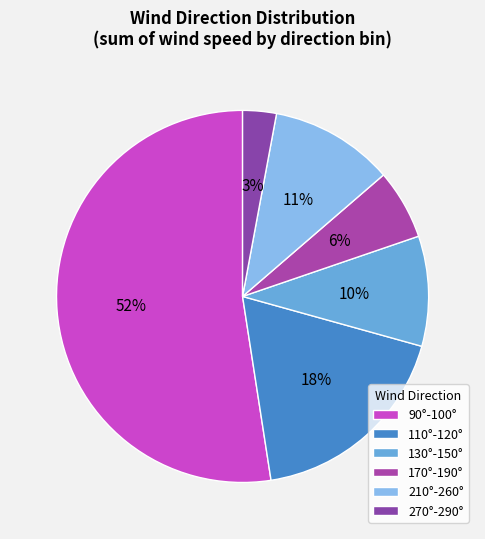

Count the number of slices in the pie.

6